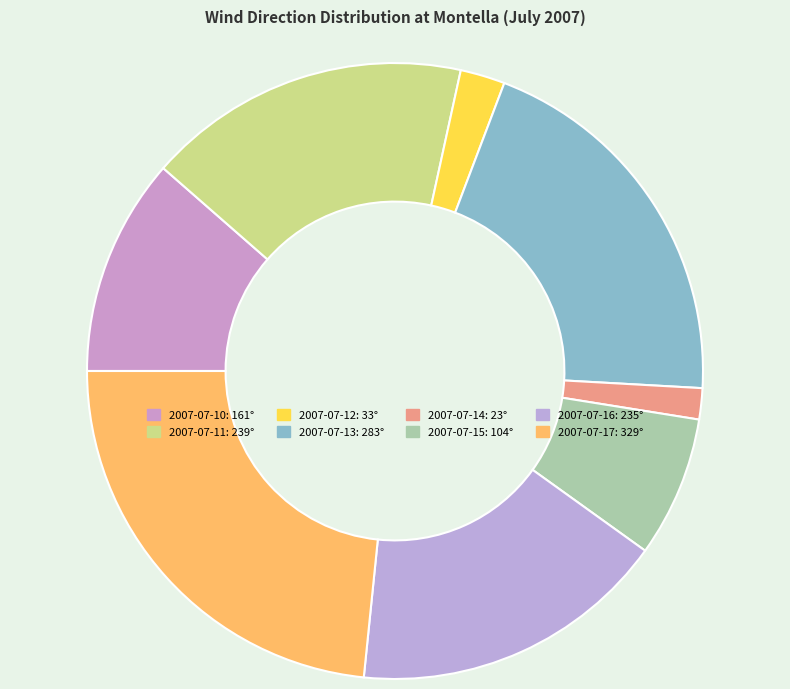

Which category has the smallest portion of the pie?

2007-07-14